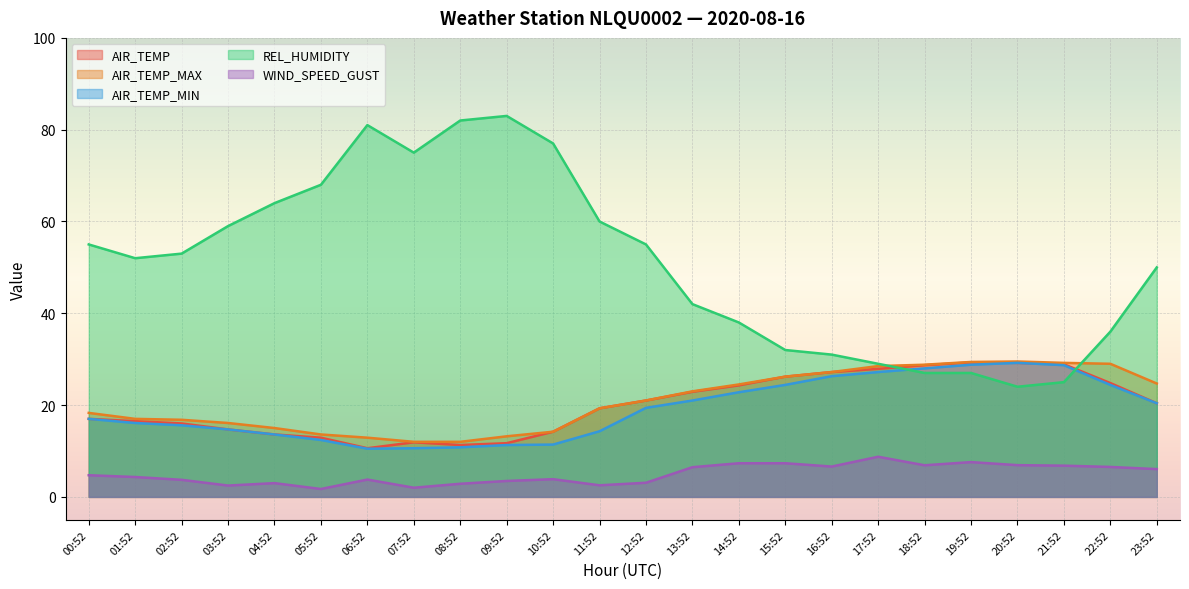

The REL_HUMIDITY series shows 50.5 at 16:52. True or false?

False